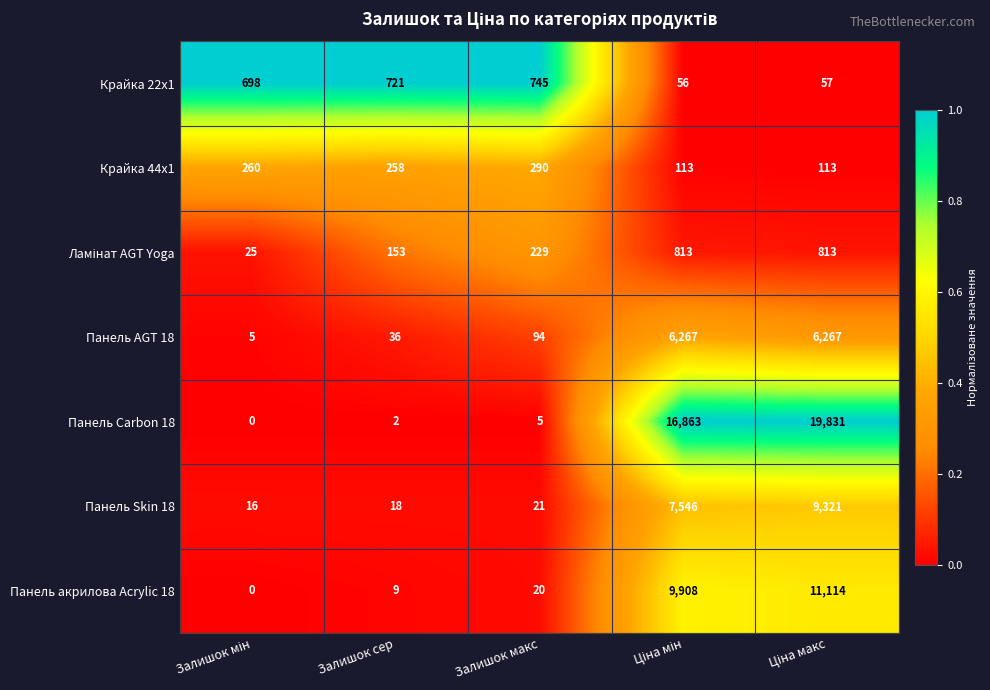

Count the number of data series in this chart.

7